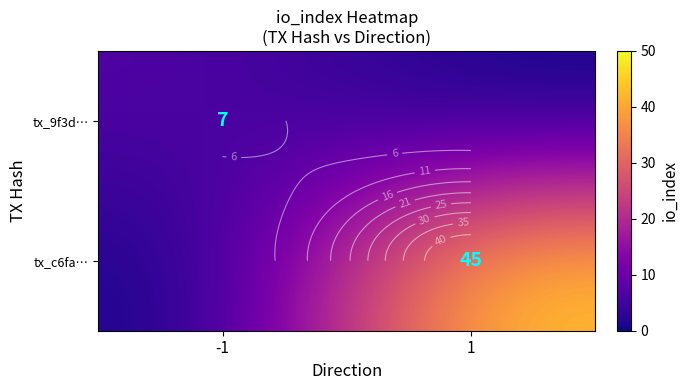

How many data points does each series have?

2